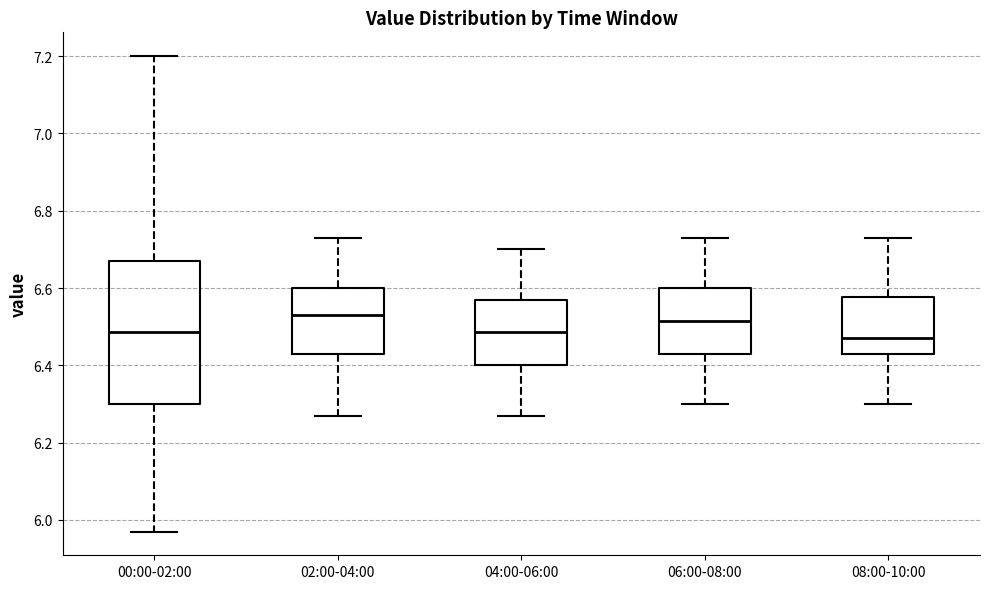

Reading left to right, read every box against the y-axis: the position of its median line, the range the box covers, and the ends of its whiskers. The values are not printed on the chart, so give them approximately, as read against the axis.

00:00-02:00: median 6.48, box 6.30 to 6.68, whiskers 5.98 to 7.20
02:00-04:00: median 6.54, box 6.44 to 6.60, whiskers 6.28 to 6.74
04:00-06:00: median 6.48, box 6.40 to 6.58, whiskers 6.28 to 6.70
06:00-08:00: median 6.52, box 6.44 to 6.60, whiskers 6.30 to 6.74
08:00-10:00: median 6.48, box 6.44 to 6.58, whiskers 6.30 to 6.74